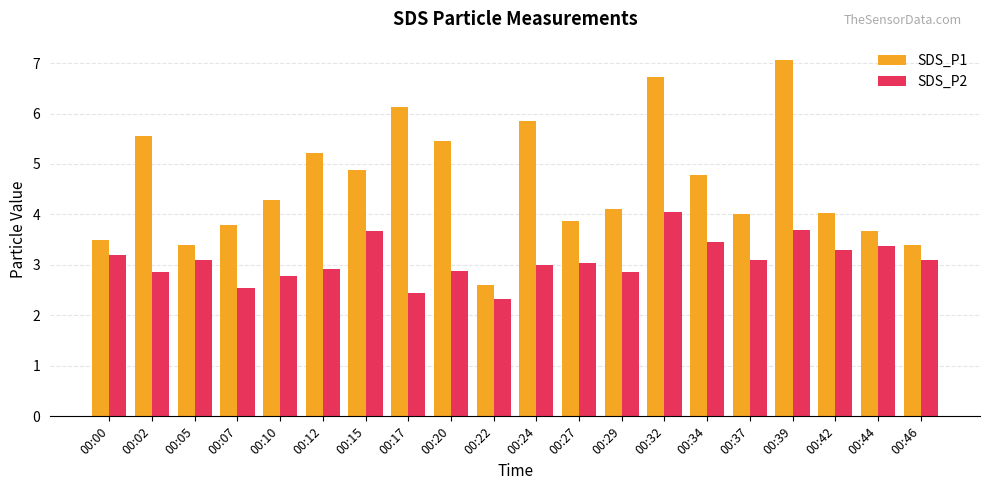

What is the average value of the SDS_P1 series?

4.6